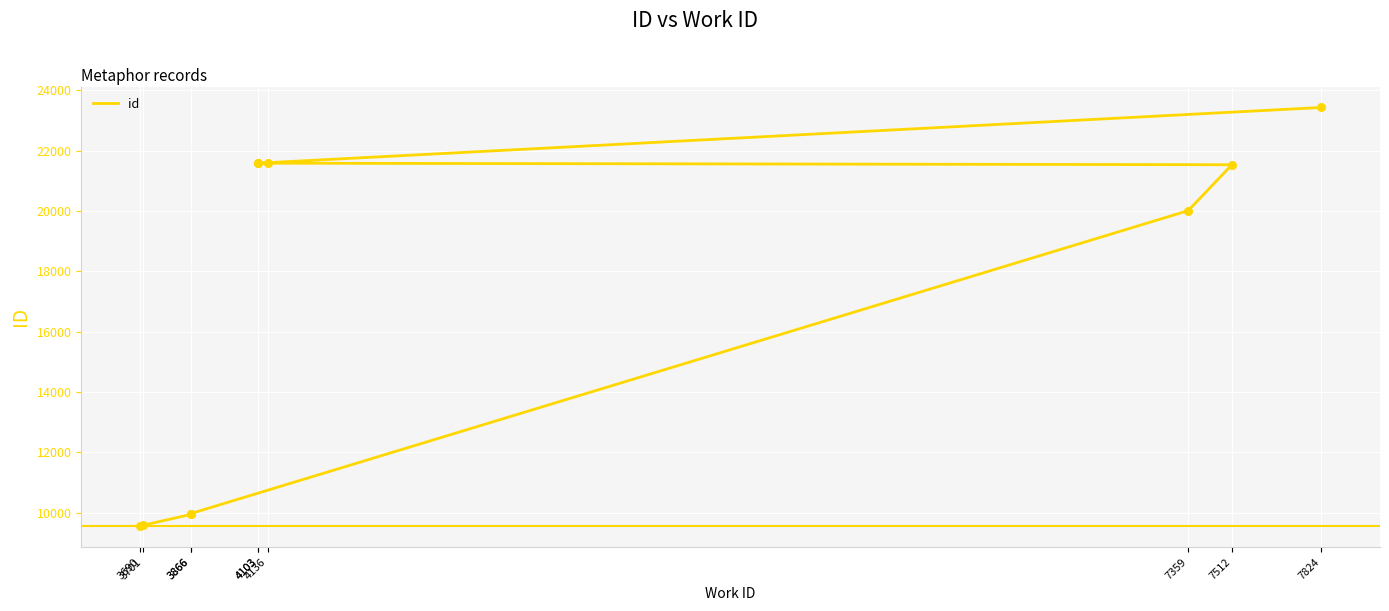

Approximately how many times larger is the value at 7359 compared to 3866?

2.0